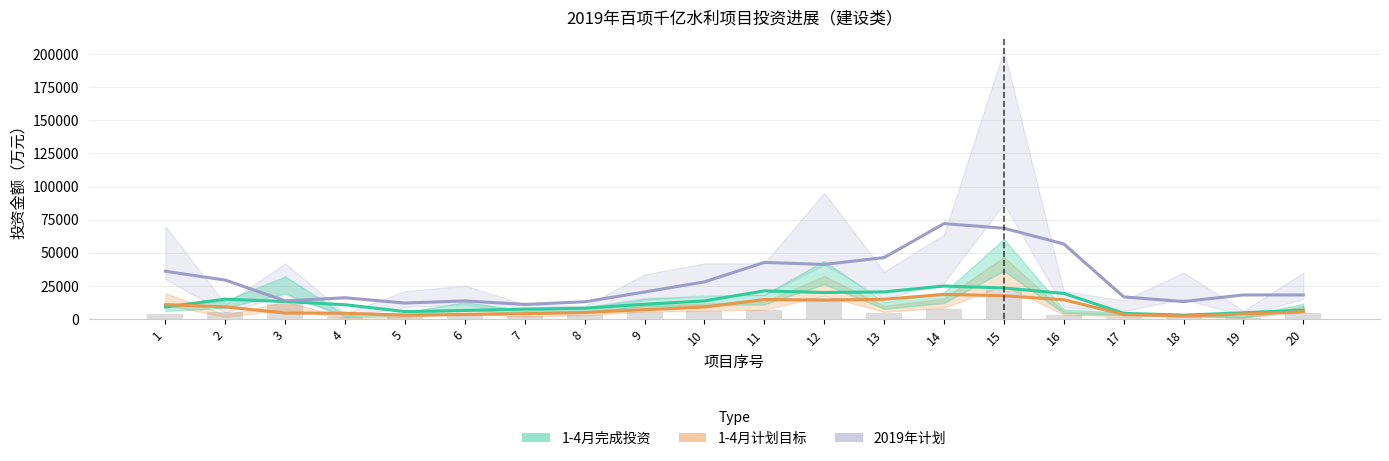

Reading right to left, transcribe all the data shown in this chart.

1-4月完成投资: 20=6673.3	19=4650.0	18=2850.0	17=4244.7	16=19289.7	15=23388.7	14=24854.0	13=20432.3	12=19966.7	11=21183.3	10=13630.3	9=11063.7	8=8125.0	7=7411.3	6=6411.3	5=5566.7	4=10733.3	3=13122.3	2=14955.7	1=9055.7
1-4月计划目标: 20=5433.3	19=3766.7	18=2266.7	17=3333.3	16=14500.0	15=17500.0	14=18533.3	13=14866.7	12=14200.0	11=14666.7	10=9000.0	9=7000.0	8=4900.0	7=4033.3	6=3366.7	5=2800.0	4=4333.3	3=4466.7	2=9133.3	1=10800.0
2019年计划: 20=18137.3	19=18137.3	18=13137.3	17=16666.7	16=56666.7	15=68500.0	14=72000.0	13=46333.3	12=41166.7	11=42666.7	10=28000.0	9=20333.3	8=12966.7	7=10966.7	6=13633.3	5=12000.0	4=16000.0	3=13666.7	2=29333.3	1=36000.0